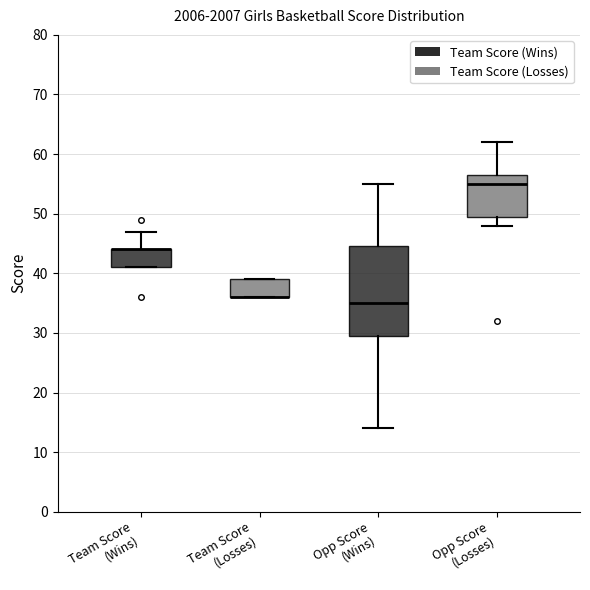

Where is the upper edge of the box for Team Score (Losses) on the y-axis? The values are not printed on the chart, so give them approximately, as read against the axis.

39